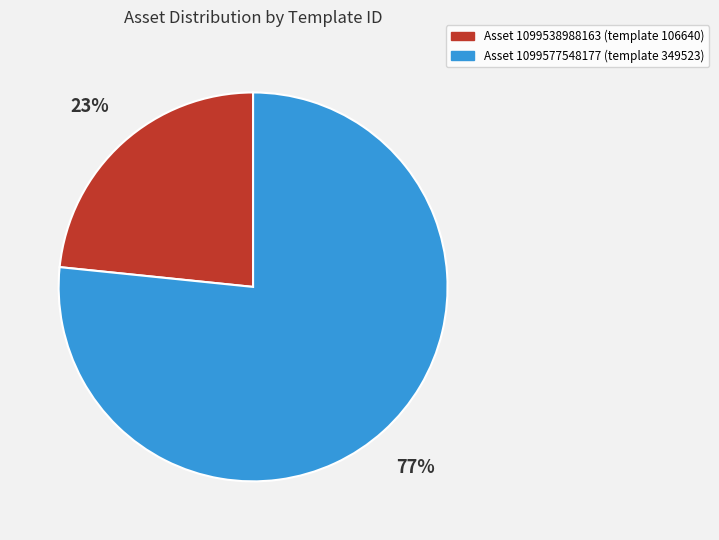

Approximately how many times larger is the value at Asset 1099538988163 (template 106640) compared to Asset 1099577548177 (template 349523)?

0.3